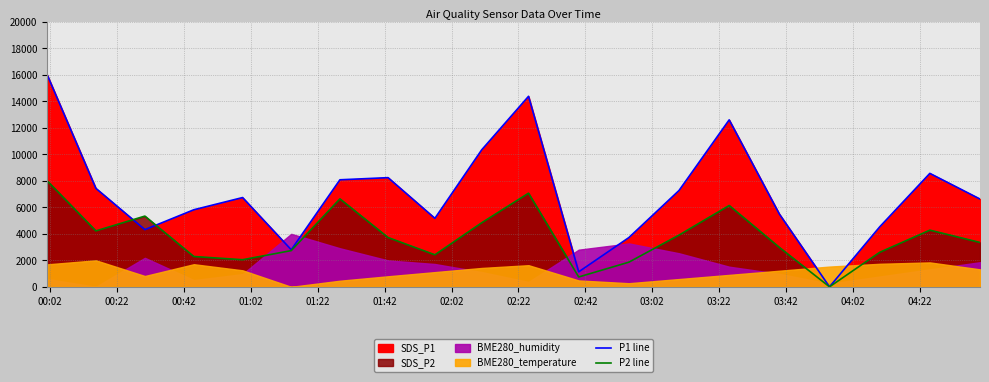

How many lines are shown in the chart?

2